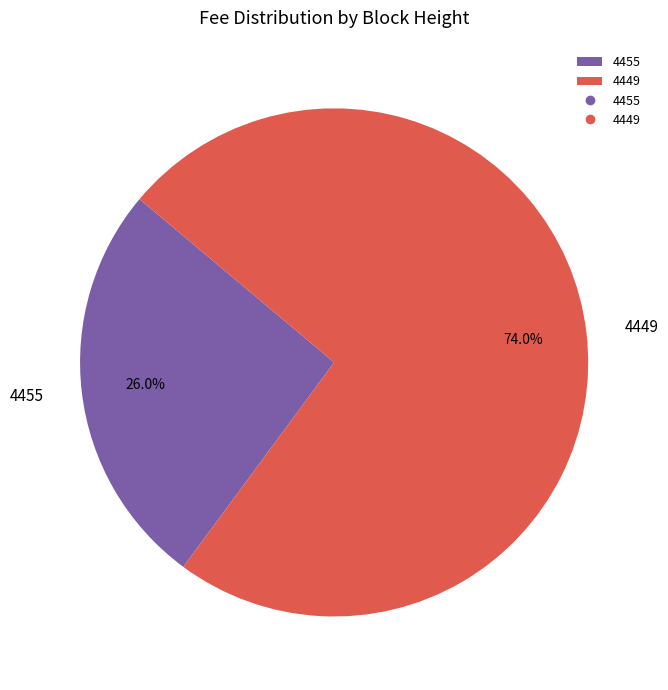

Do 4455 and 4449 together represent more than half of the pie?

Yes